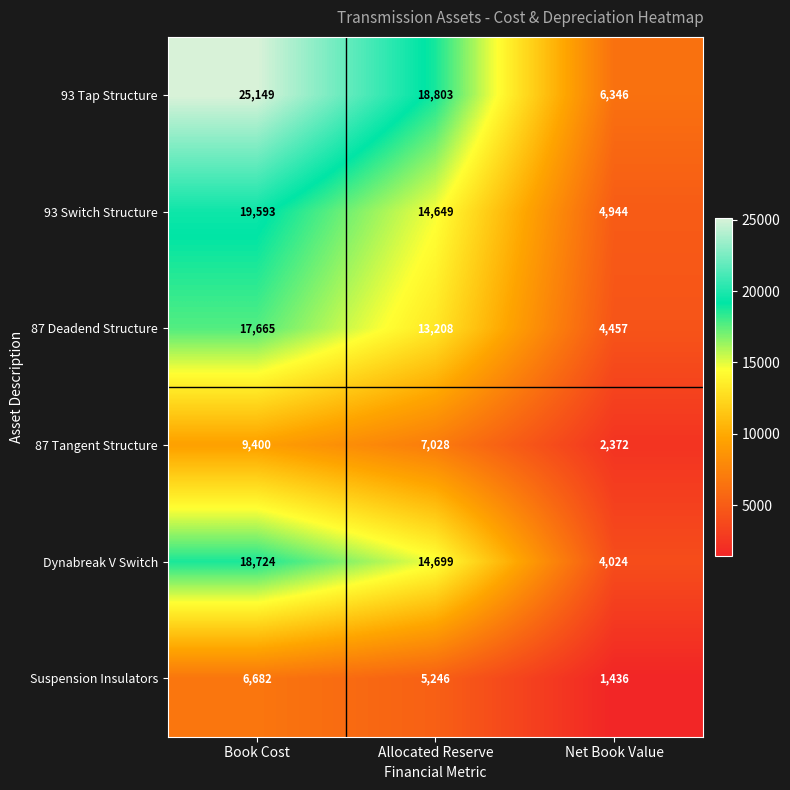

List the labels in order of Suspension Insulators value, smallest first.

Net Book Value, Allocated Reserve, Book Cost